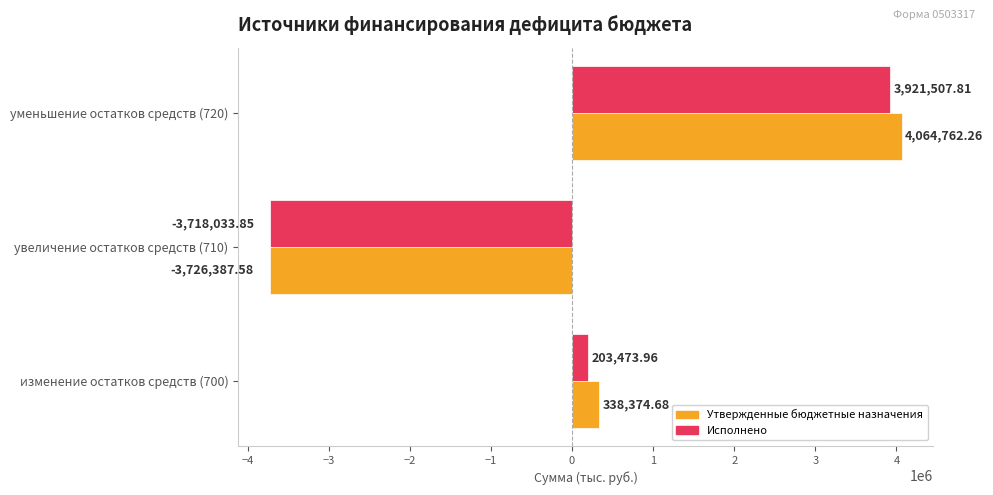

What is the greatest value displayed?

4064762.3